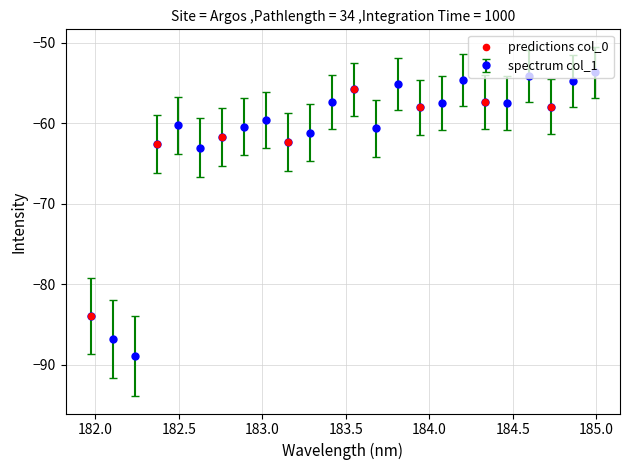

What is the average value?

-61.9